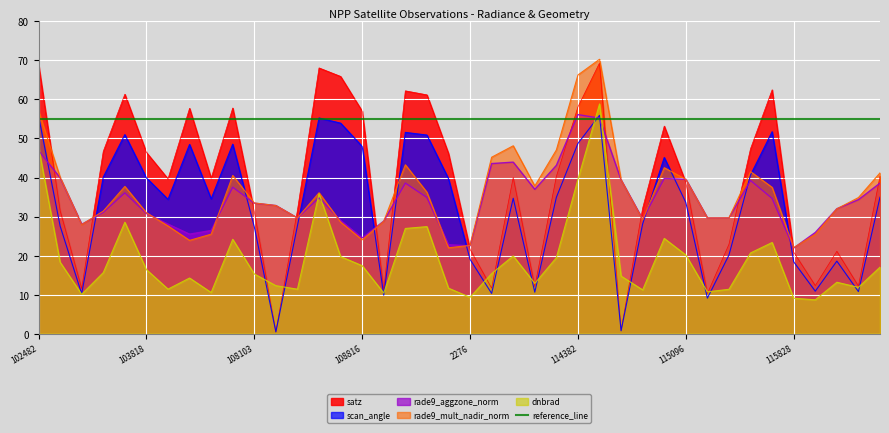

Between 104170 and 115564, which series saw the biggest shift?

satz